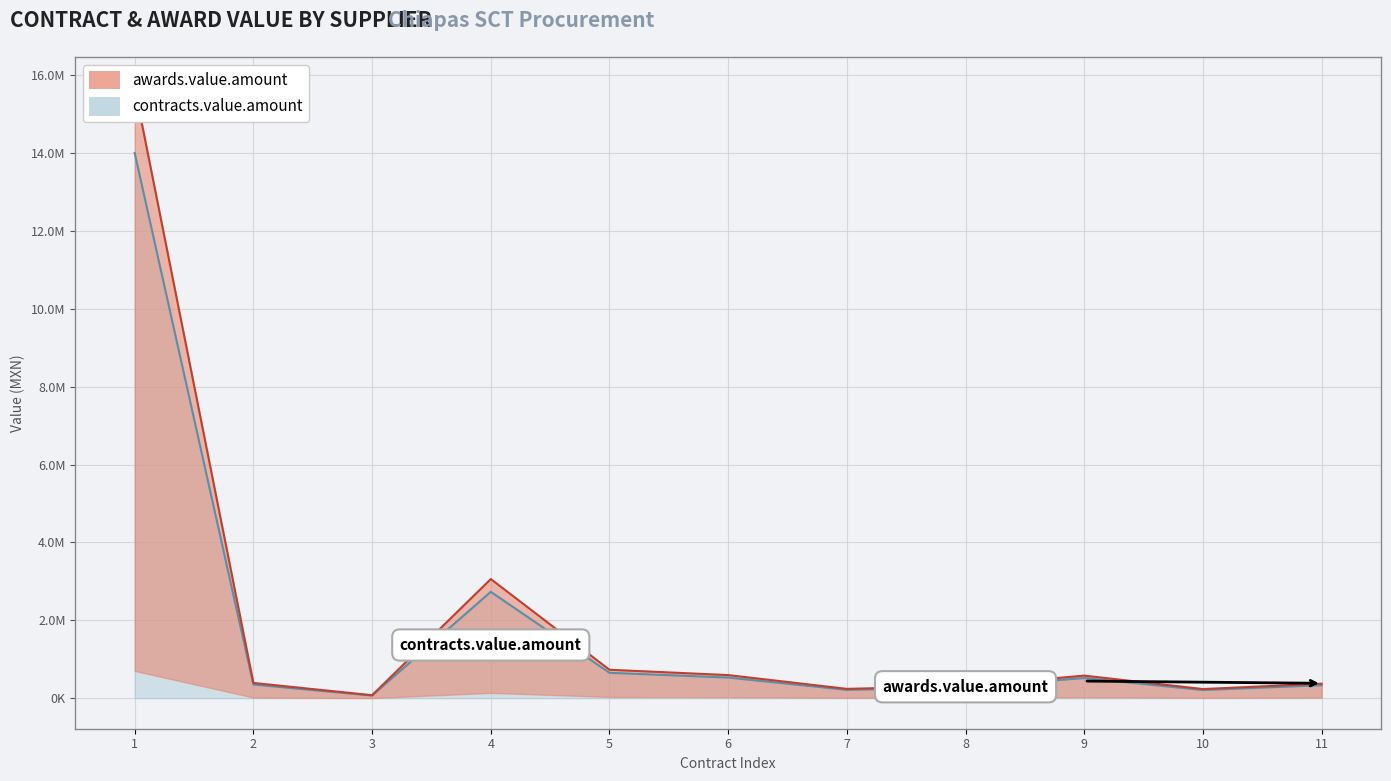

What is the average value of the awards.value.amount series?

2024523.8